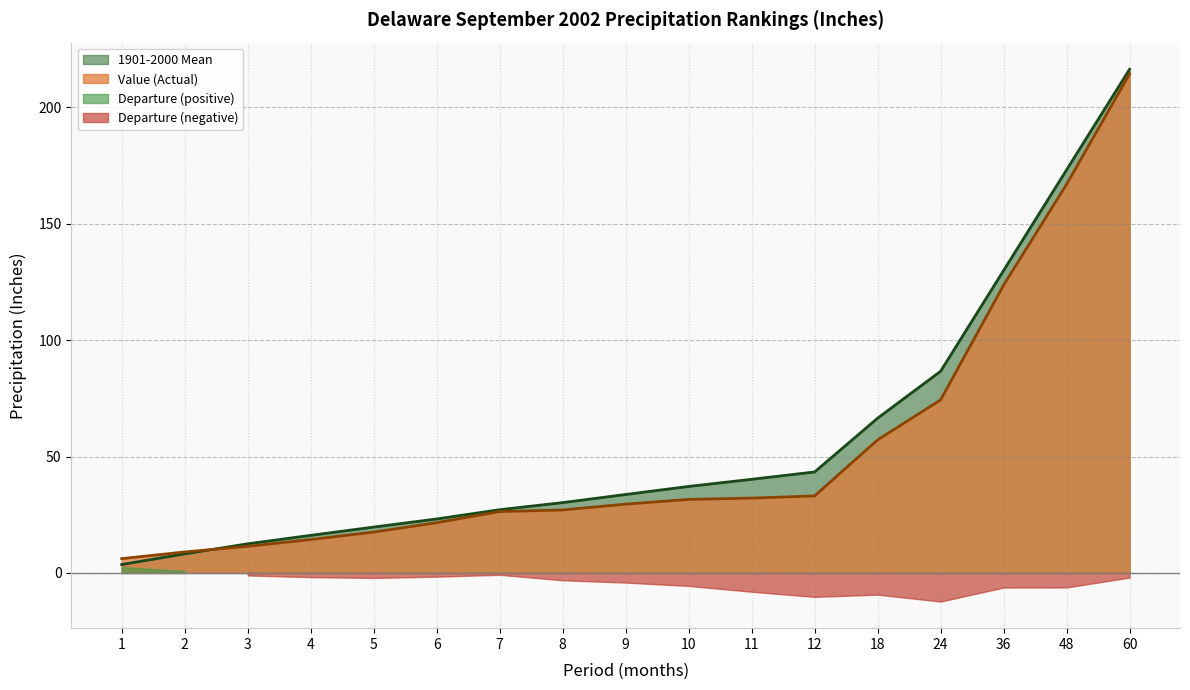

The Value (Actual) series shows 4.8 at 6. True or false?

False